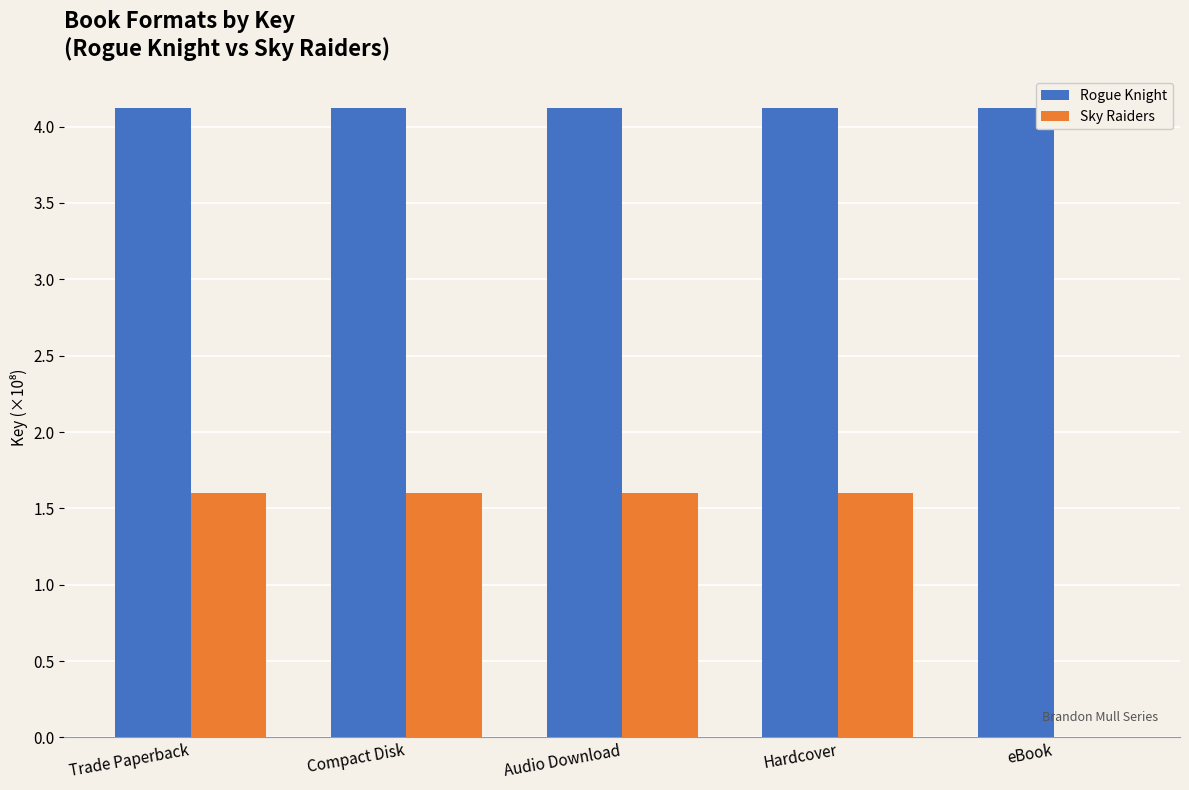

How many groups of bars are there?

5